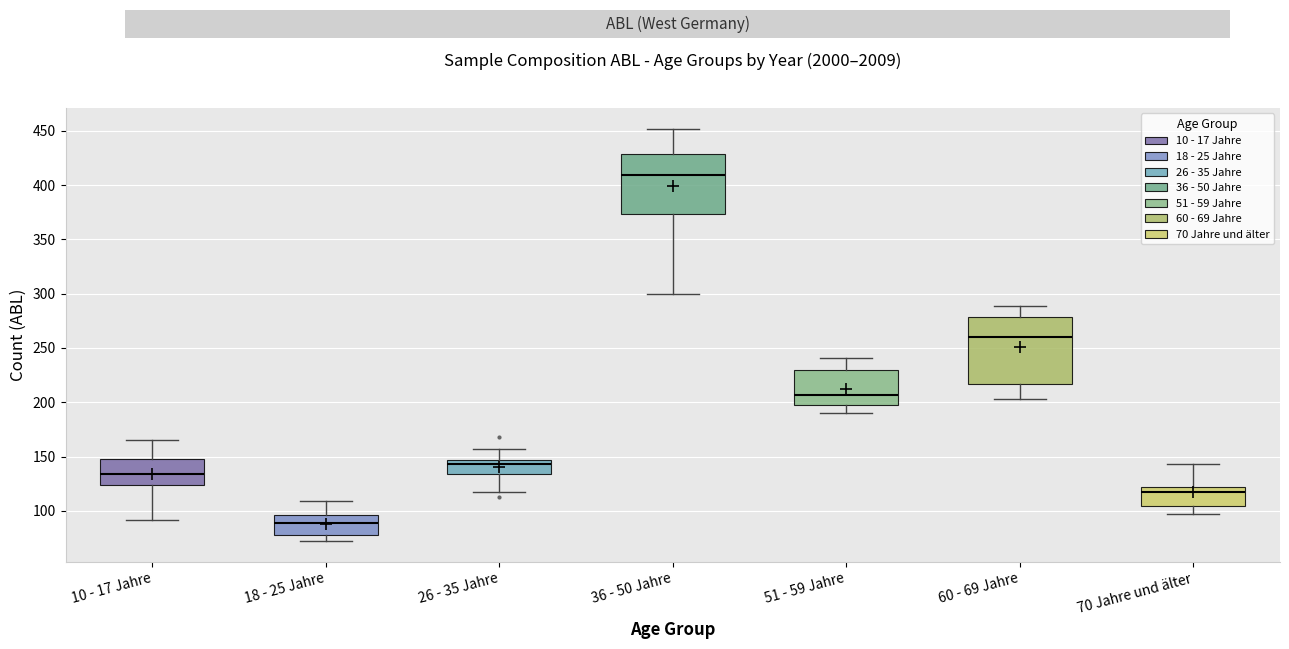

Which box's median line is the lowest?

18 - 25 Jahre